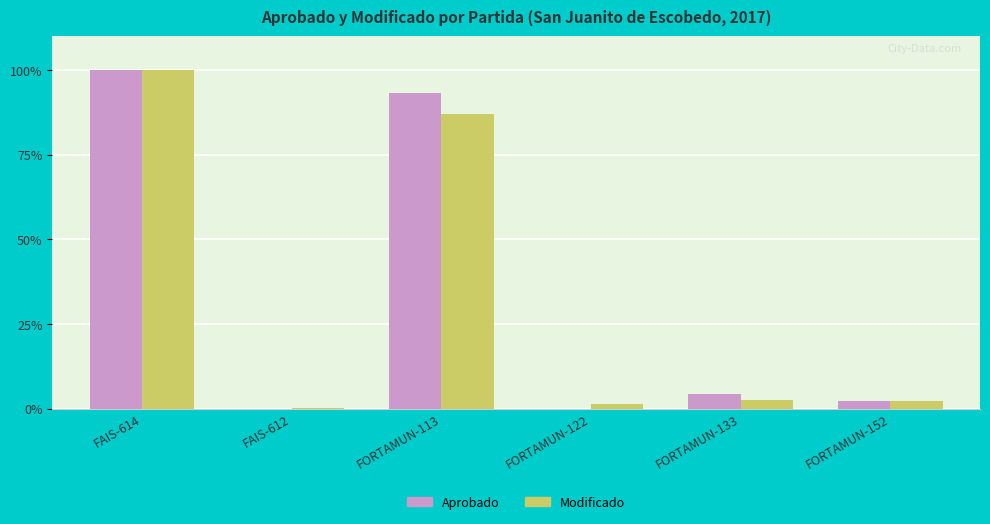

What is the approximate value of Modificado at FORTAMUN-113?

87.0